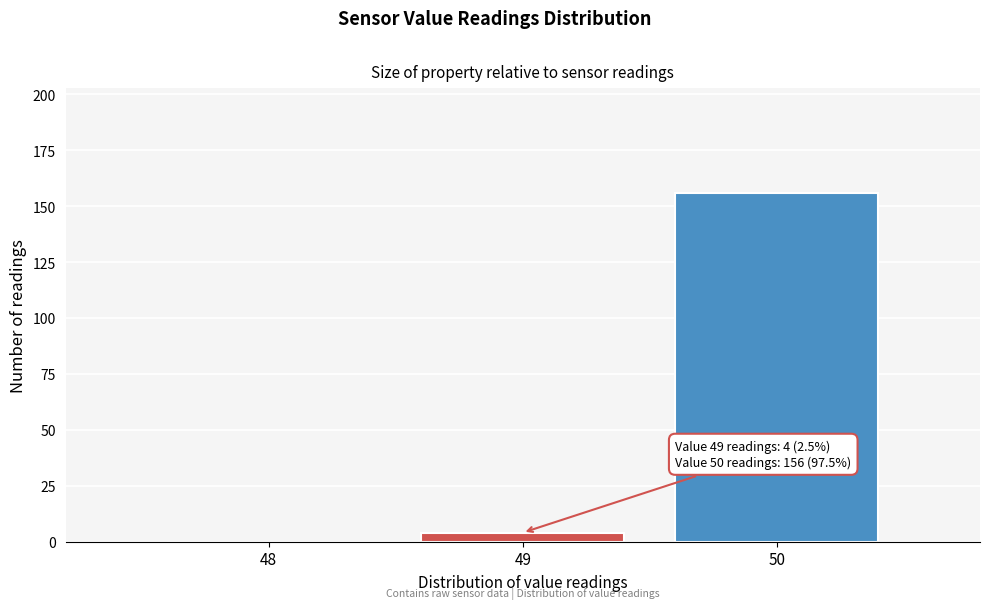

Over which range of the x-axis is the bar tallest?

49.5 to 50.5